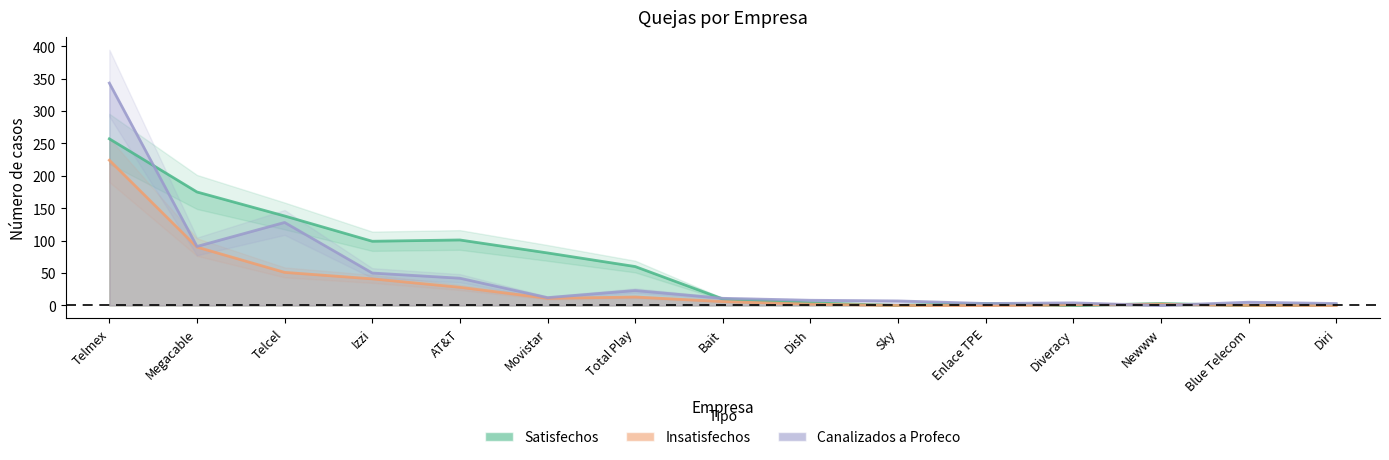

What is the difference between the second highest and second lowest values in the Satisfechos series?

175